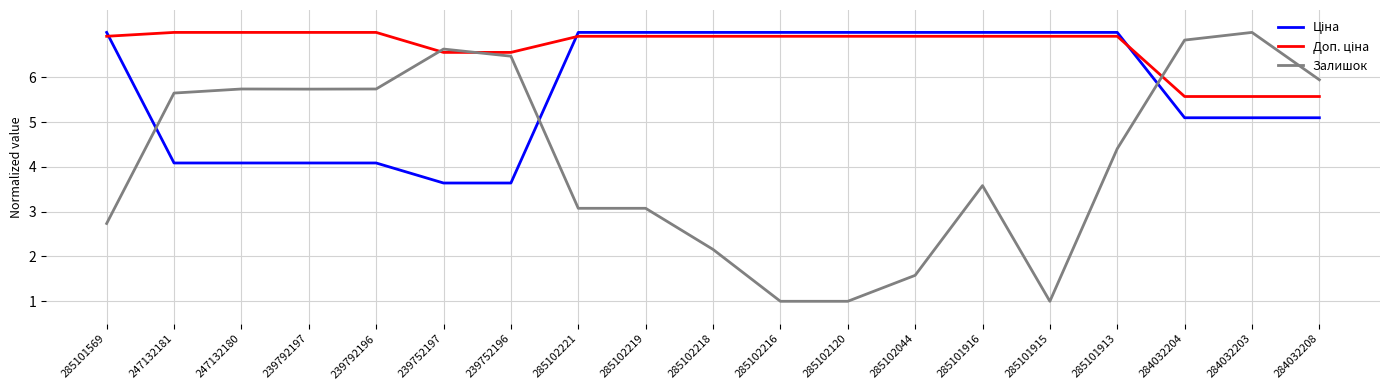

Is it true that Залишок equals 8.5 at 284032208?

False